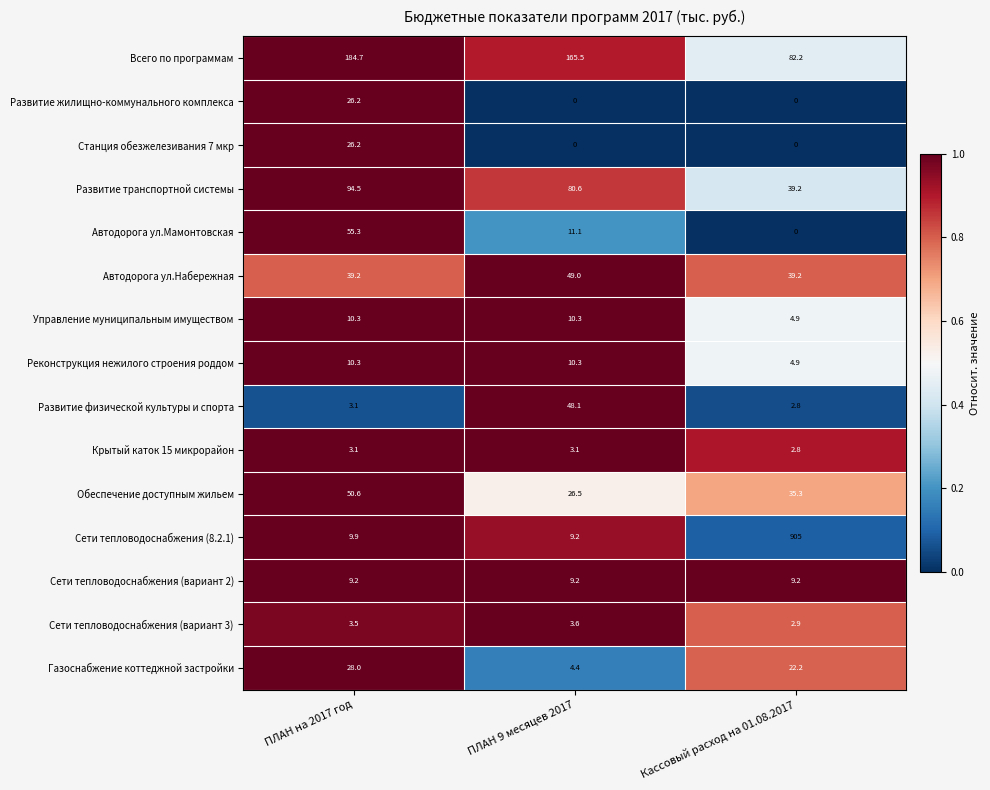

The value of Газоснабжение коттеджной застройки at ПЛАН 9 месяцев 2017 is 4.4. True or false?

True